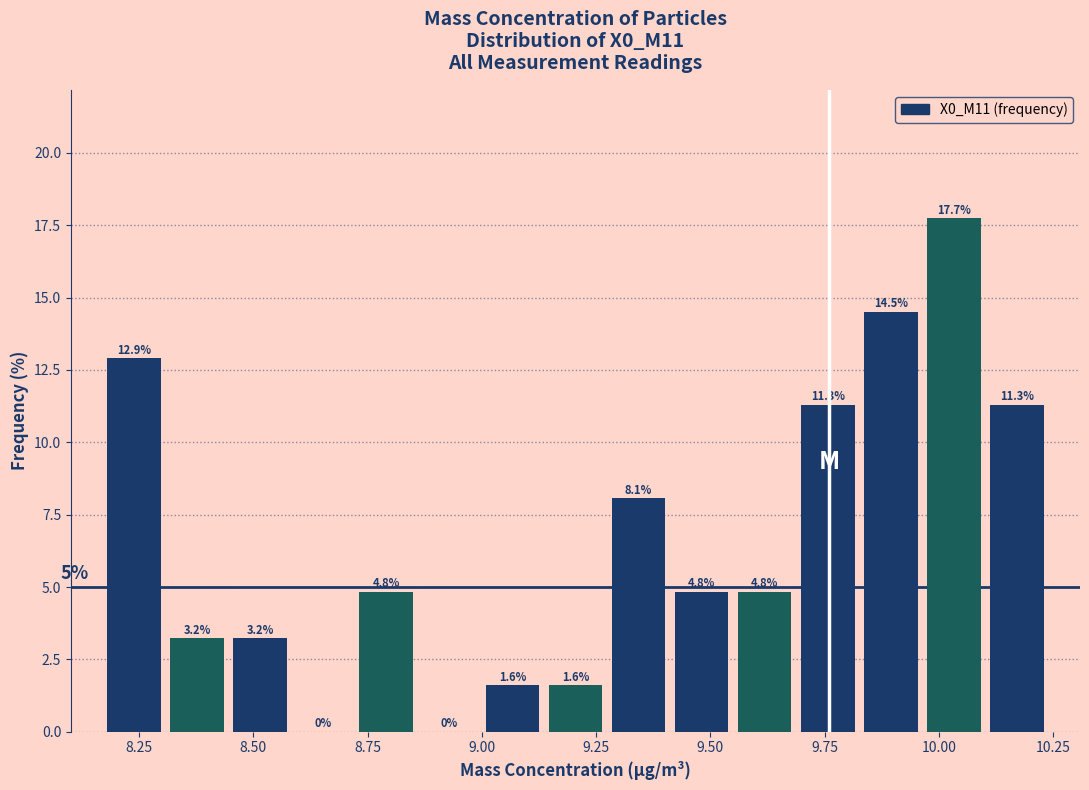

Around what value on the x-axis is the tallest bar? Give the approximate position of its centre, as read against the axis.

10.05